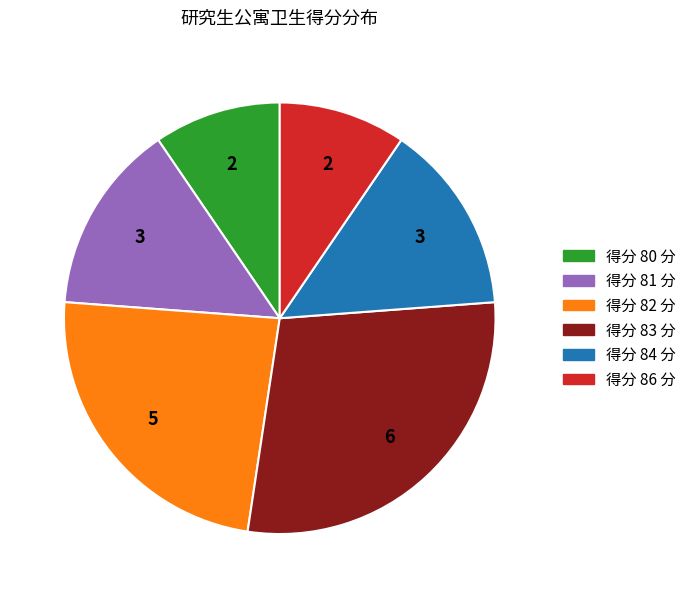

How many slices are in this pie chart?

6